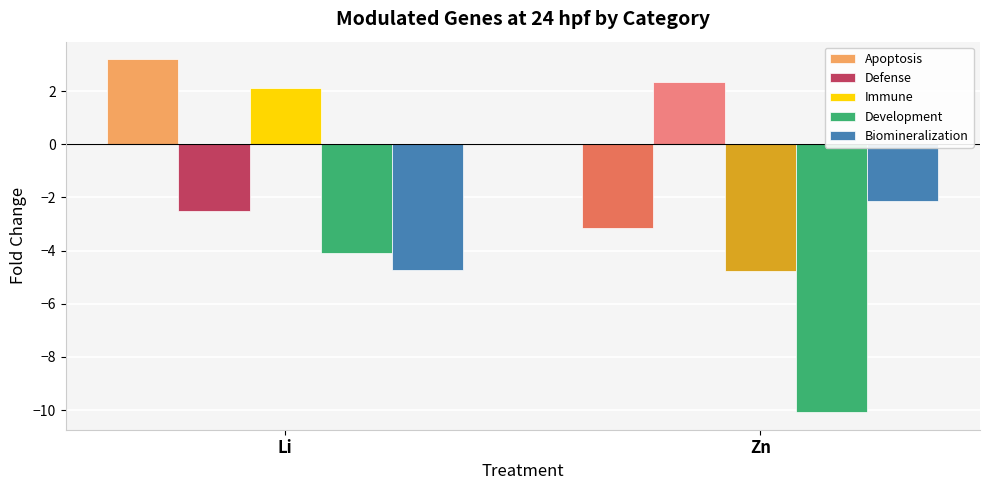

Which series has the widest spread of values?

Immune